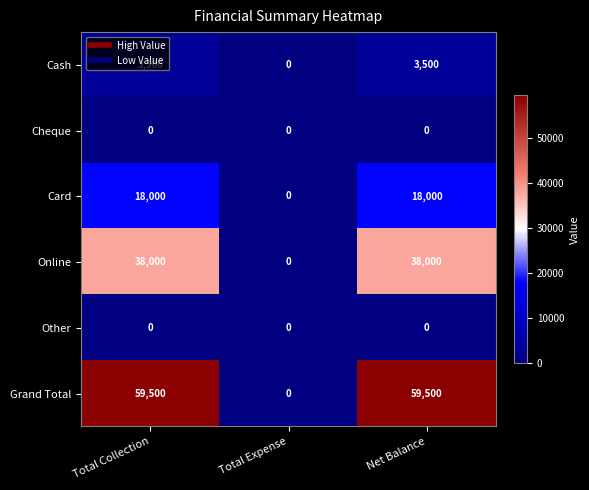

Which series has the largest total across all categories?

Grand Total